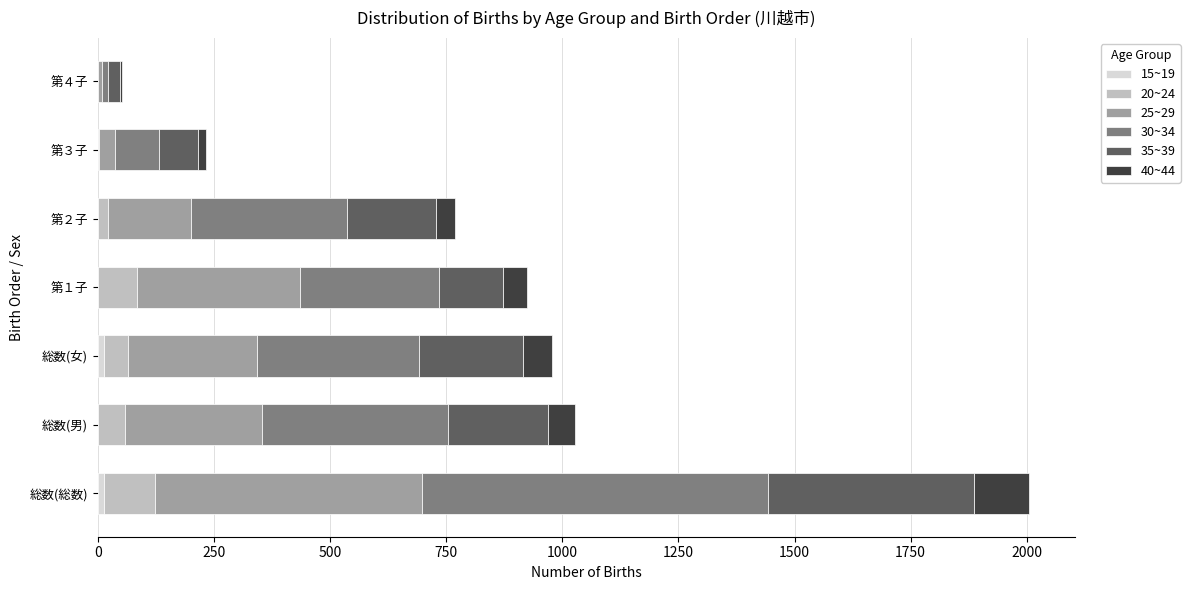

How many distinct data groups are displayed?

6